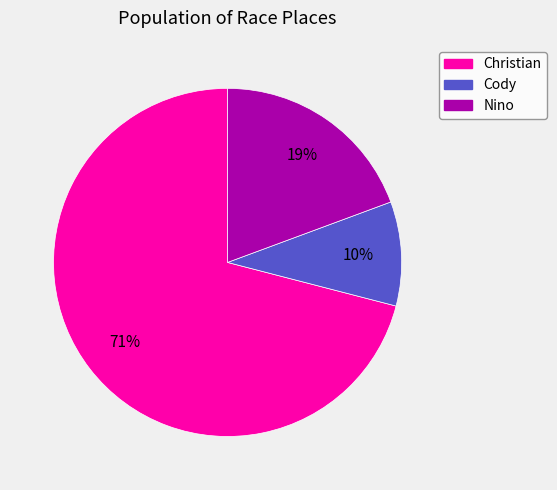

How many segments does this pie chart have?

3